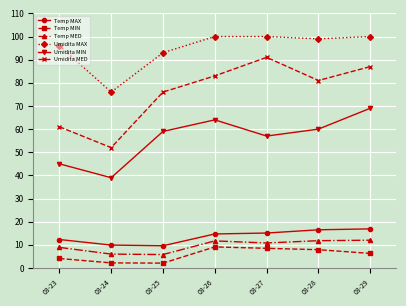

How many values in the Temp MAX series exceed 14?

4